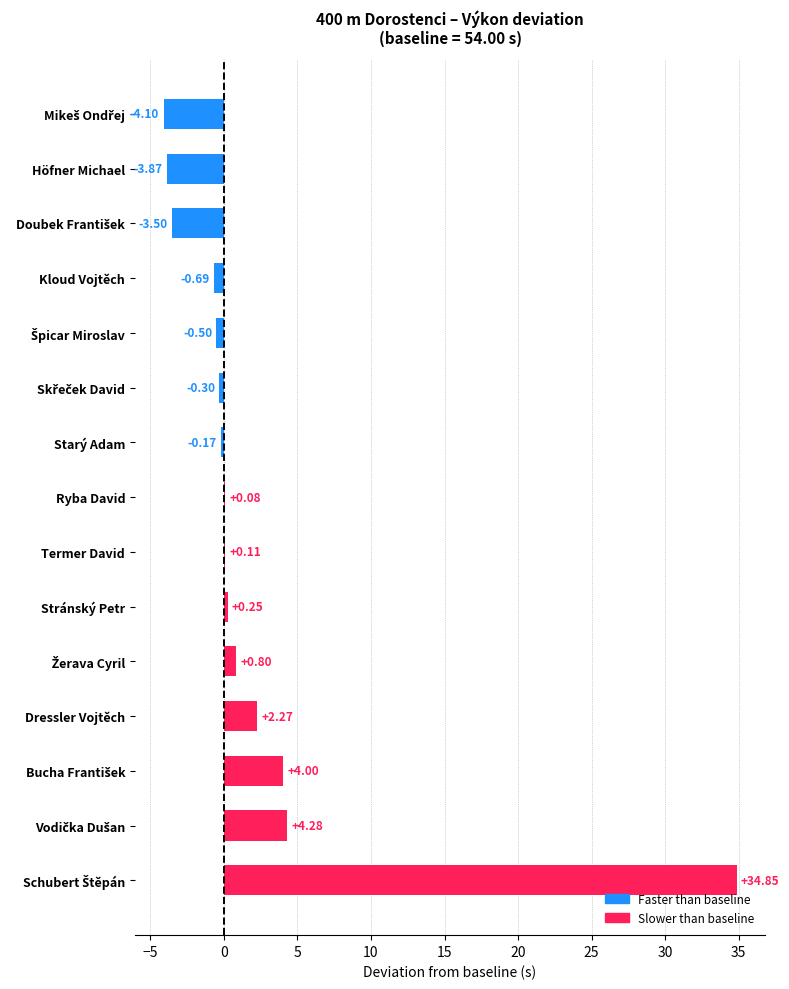

How many data points are above 0?

8